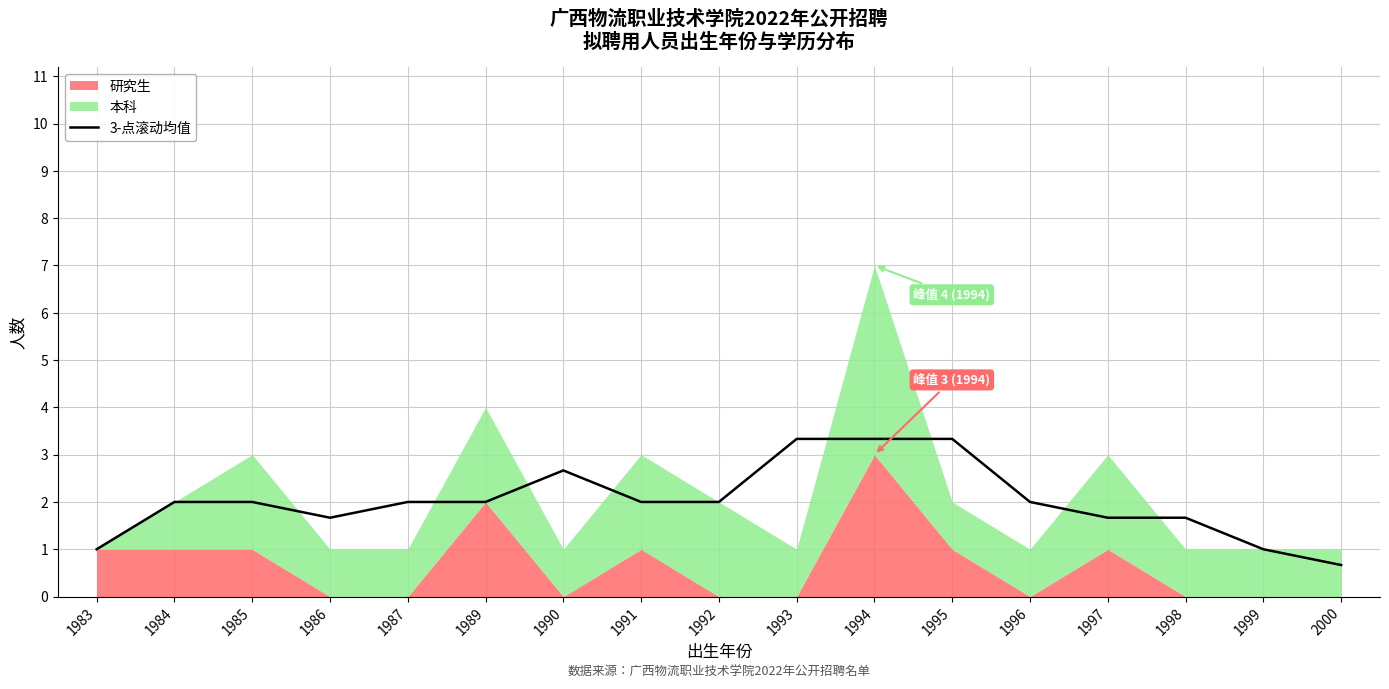

Reading left to right, what are all the values shown in this chart?

1.0	2.0	2.0	1.7	2.0	2.0	2.7	2.0	2.0	3.3	3.3	3.3	2.0	1.7	1.7	1.0	0.7